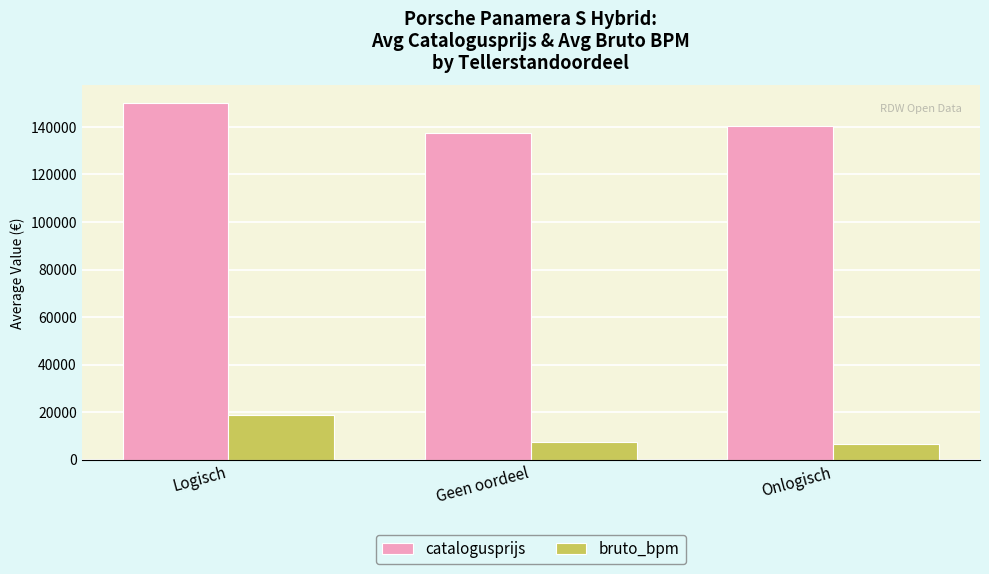

The catalogusprijs series shows 140452.5 at Onlogisch. True or false?

True